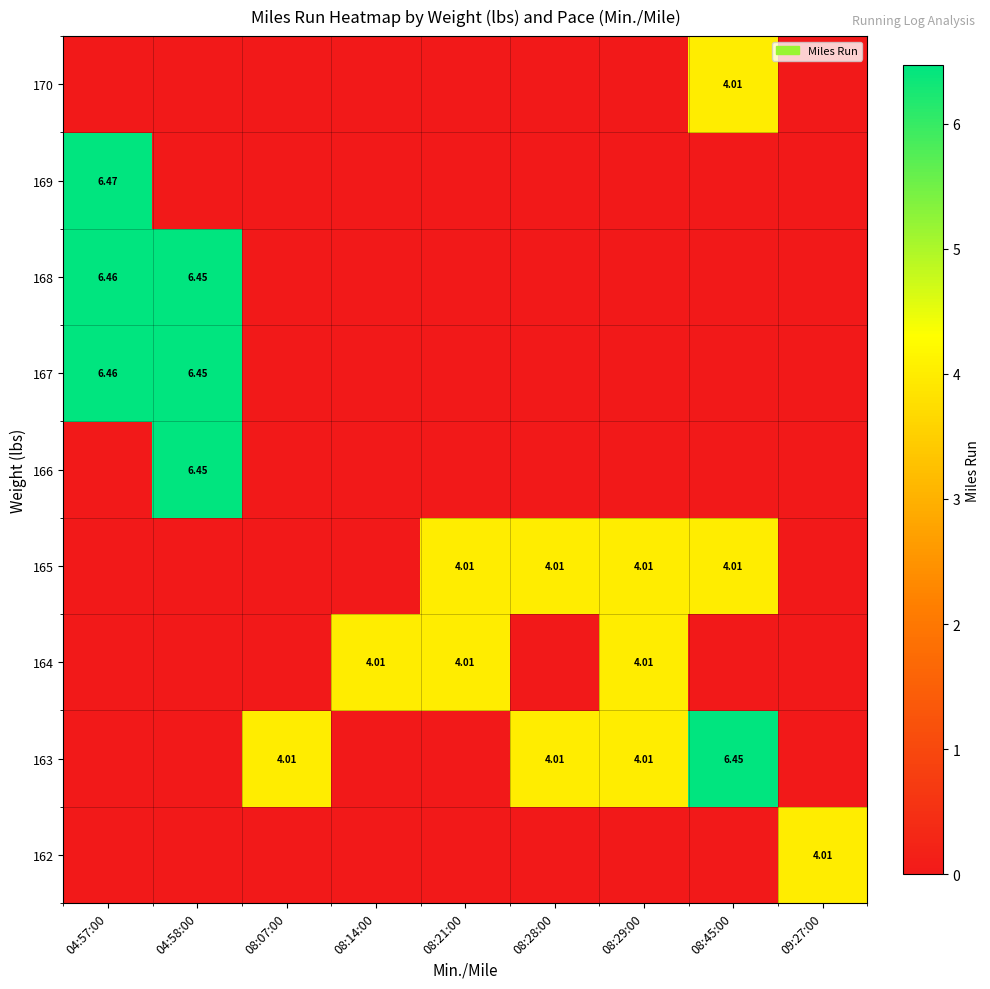

How many data points does each series have?

9